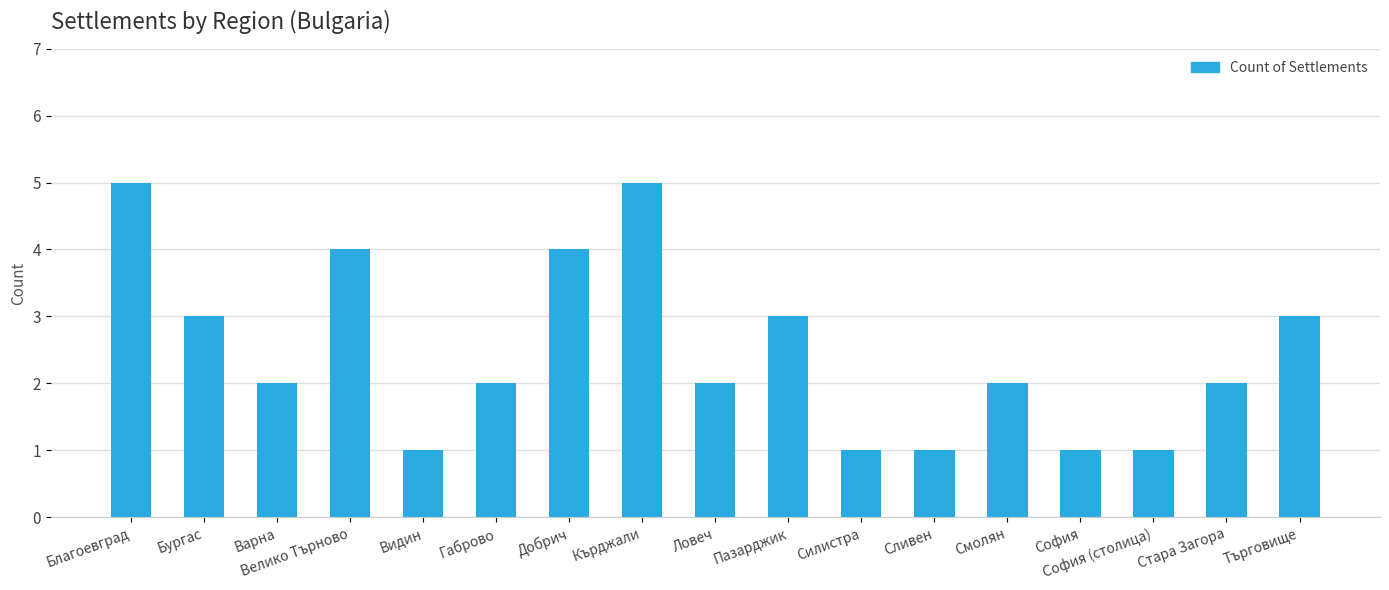

How many series are shown in this chart?

1